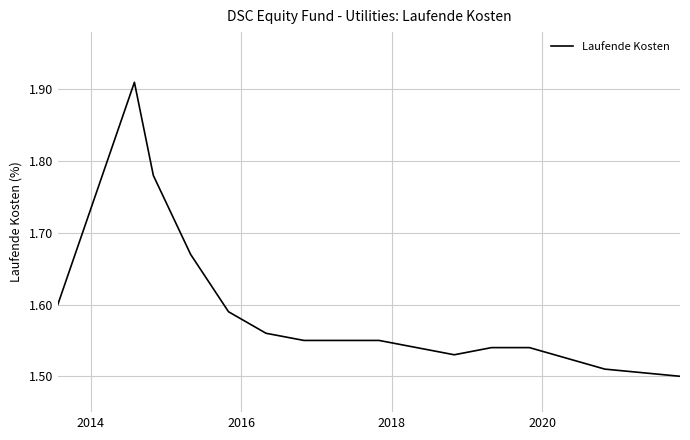

What is the difference between the maximum and minimum values?

0.4